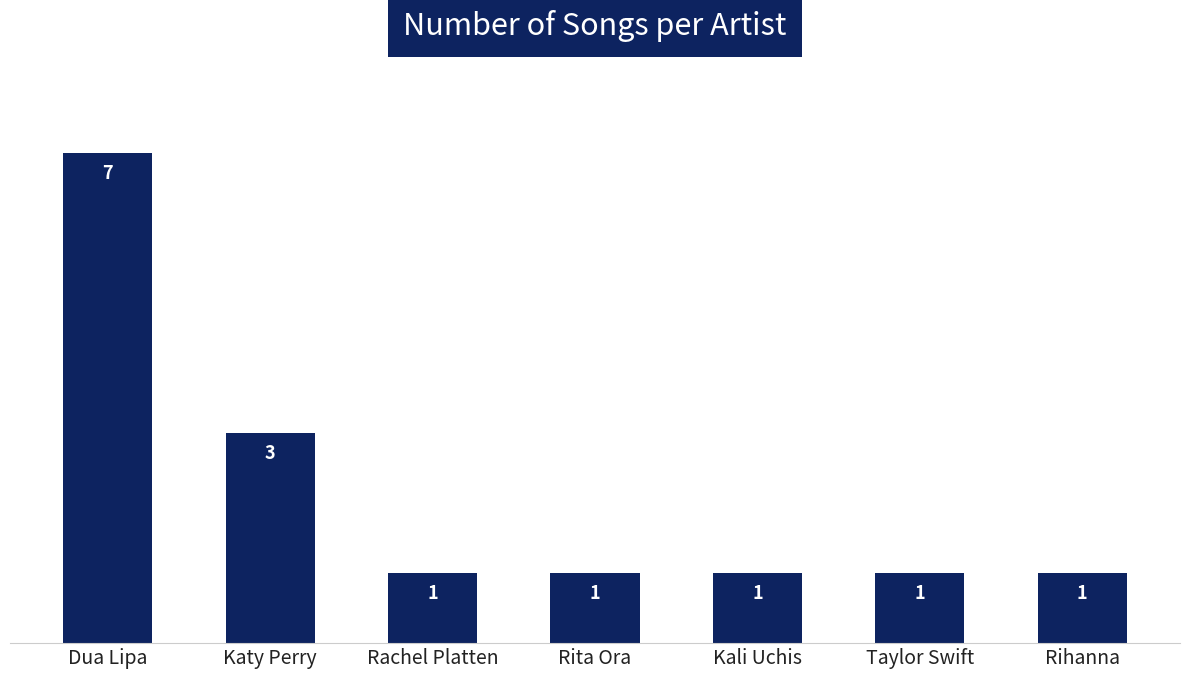

What is the difference between the second highest and second lowest values?

2